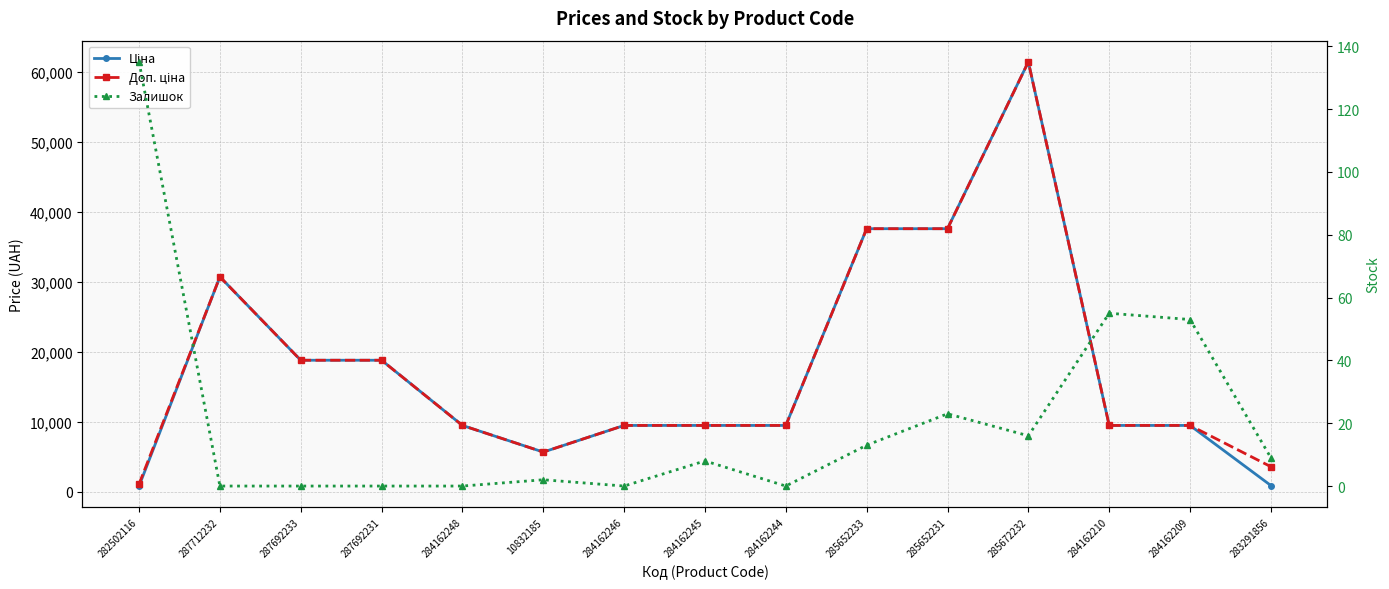

True or false: Ціна and Залишок intersect in this chart.

False